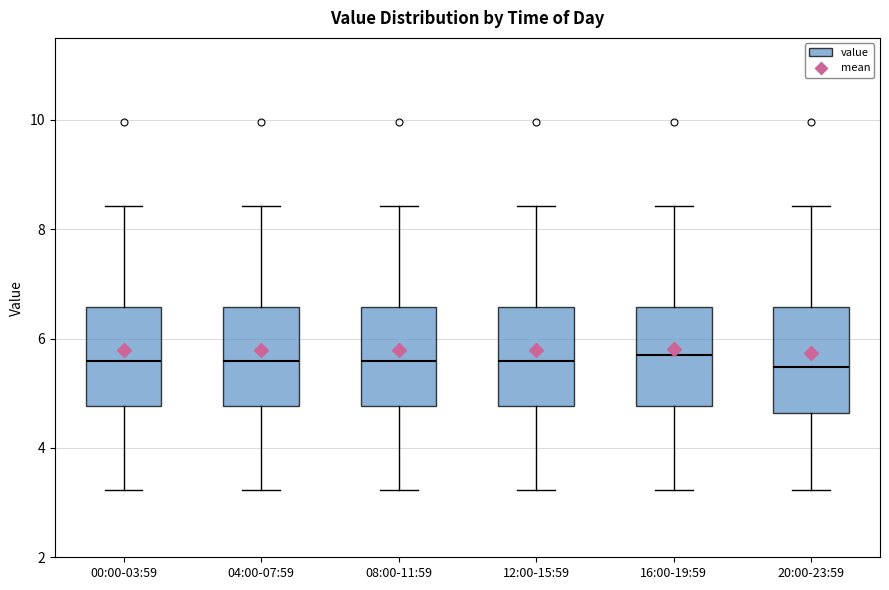

Where is the lower edge of the box for 16:00-19:59 on the y-axis? The values are not printed on the chart, so give them approximately, as read against the axis.

4.8